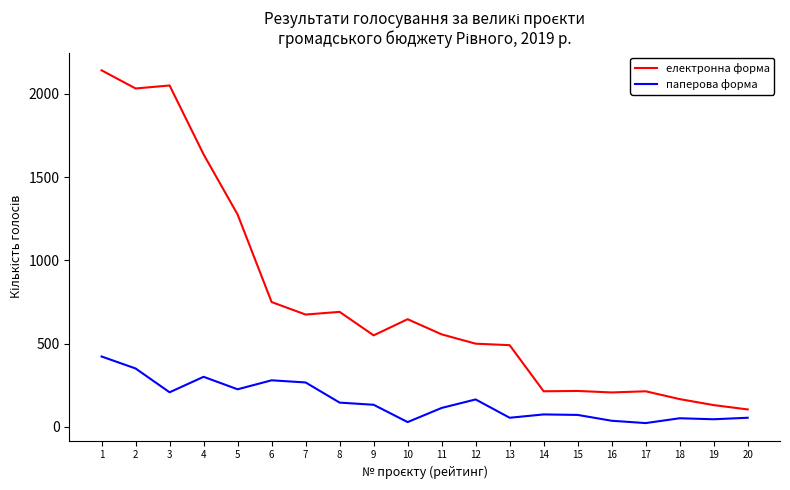

What is the highest value of the електронна форма series?

2142